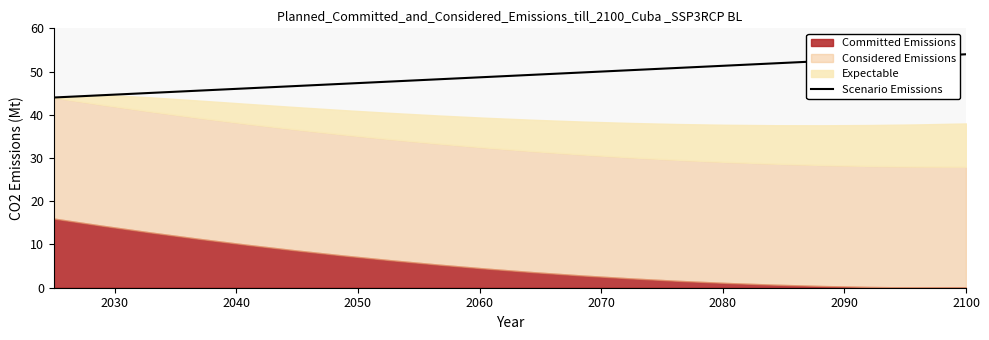

Does the chart have visible grid lines?

No